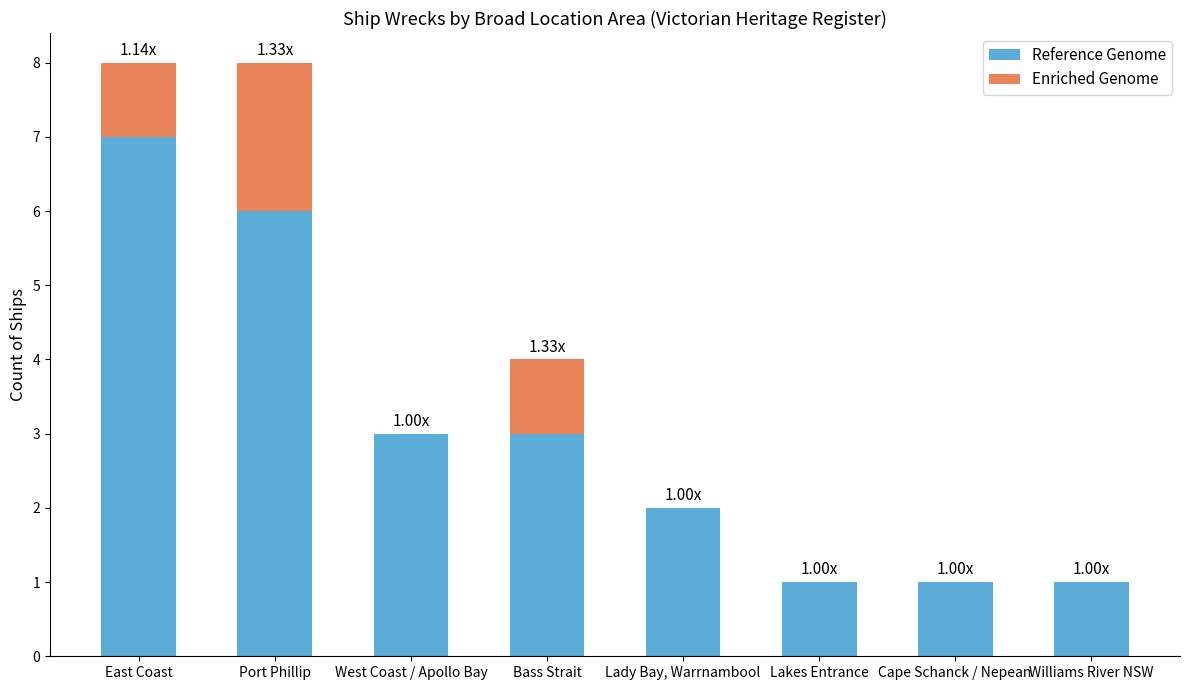

What is the sum of the Reference Genome values at Lady Bay, Warrnambool and Lakes Entrance?

3